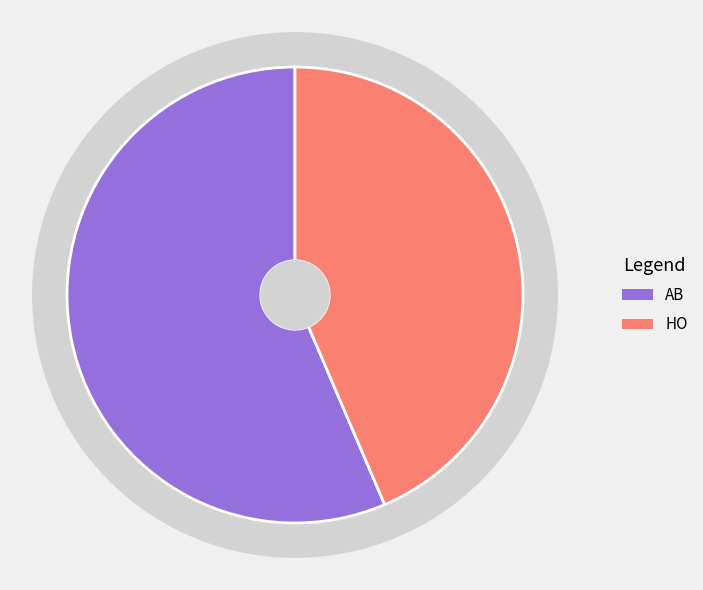

The HO slice represents 44% of the pie. True or false?

True